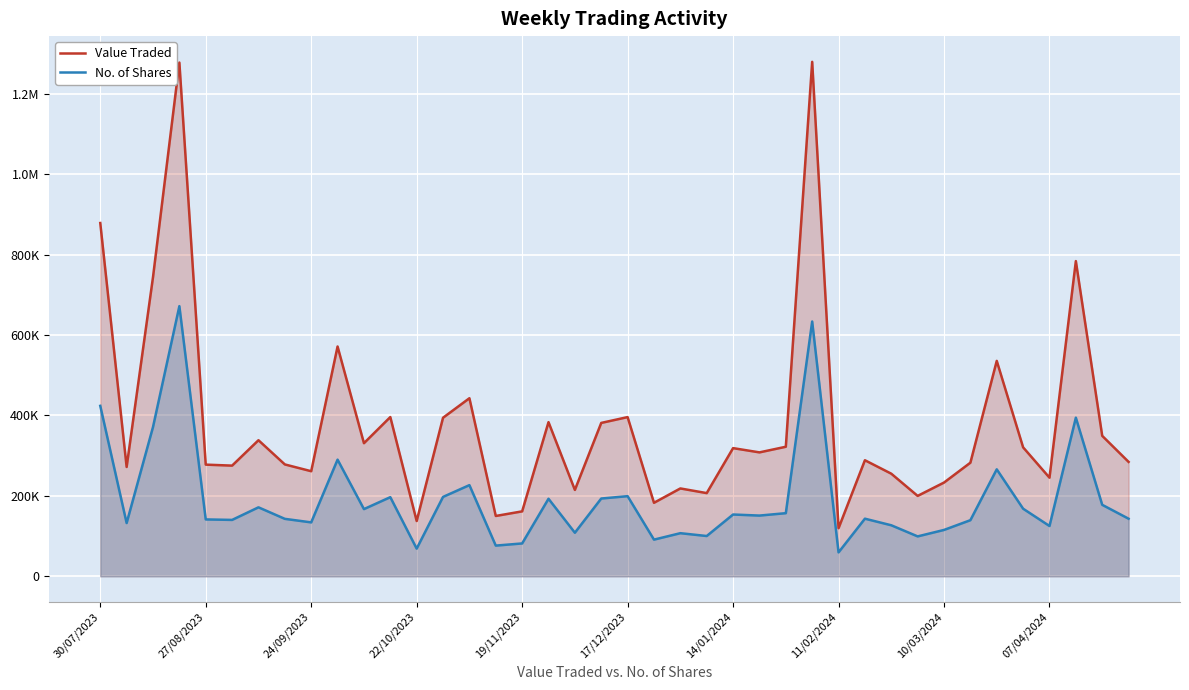

What is the lowest value of the Value Traded series?

119641